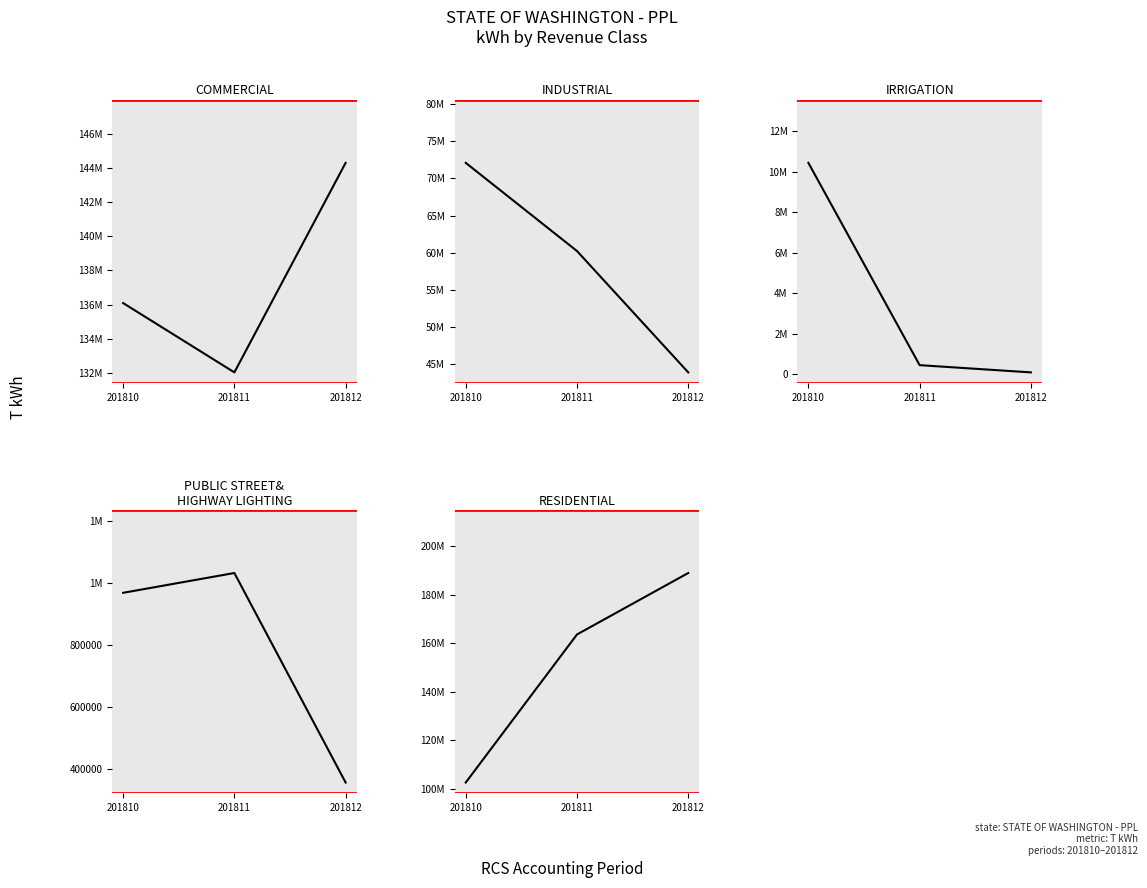

List the labels in order of IRRIGATION SALES value, largest first.

201810, 201811, 201812